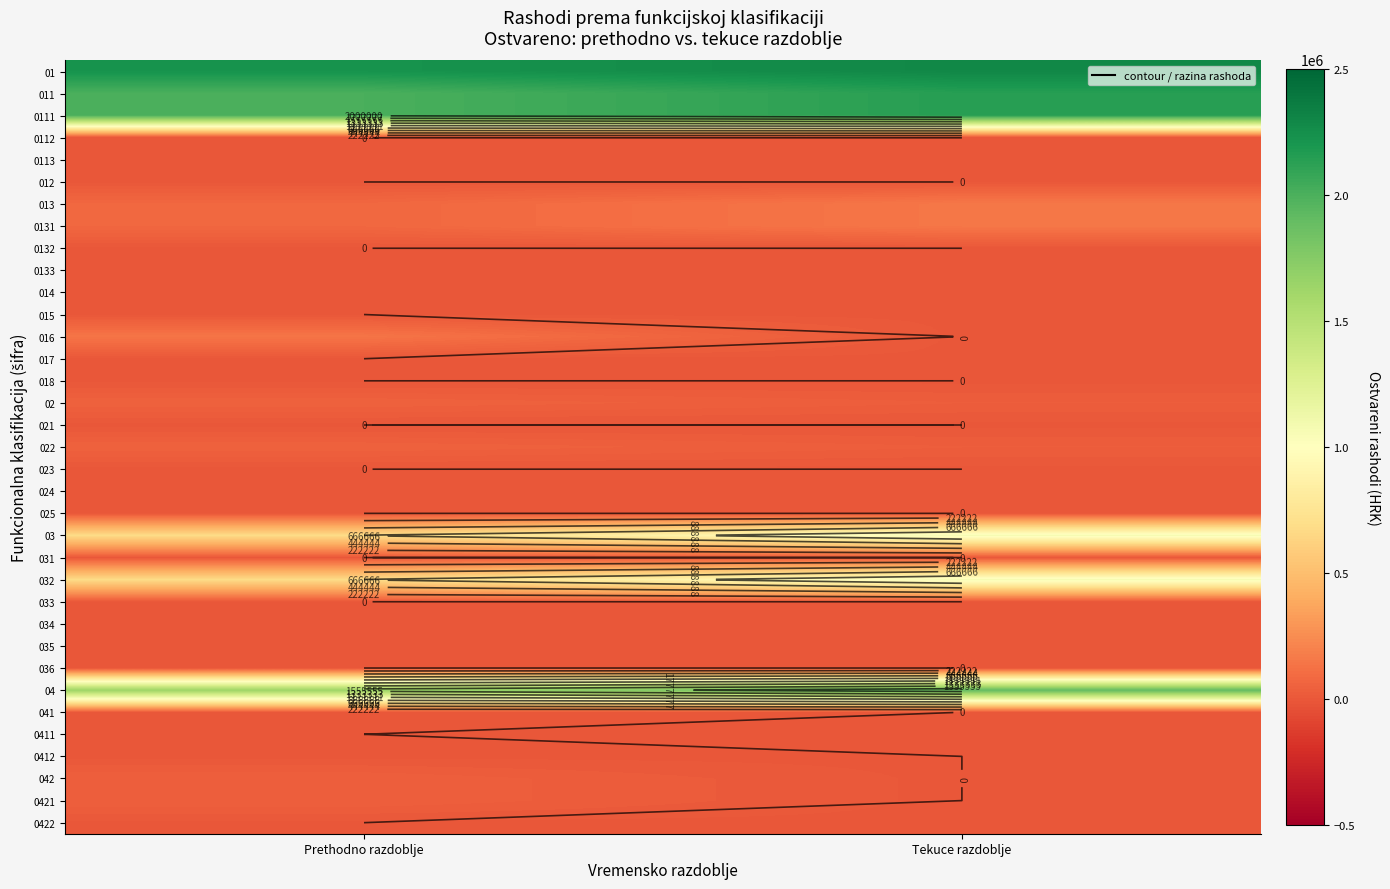

At which category is the sum across all series the highest?

Tekuce razdoblje